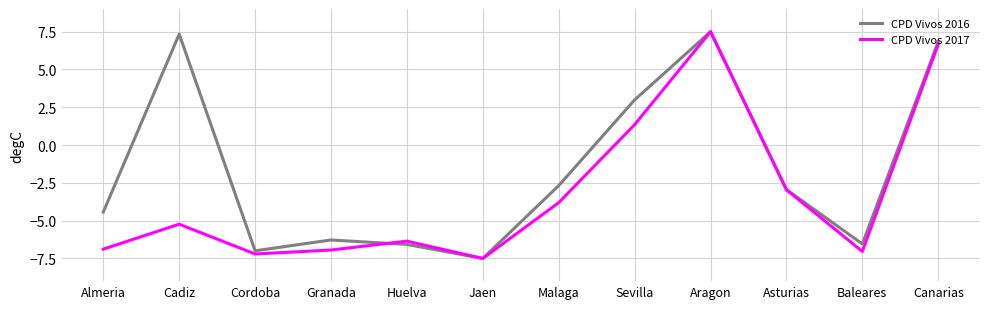

List the series in order of their overall mean, lowest first.

CPD Vivos 2017, CPD Vivos 2016